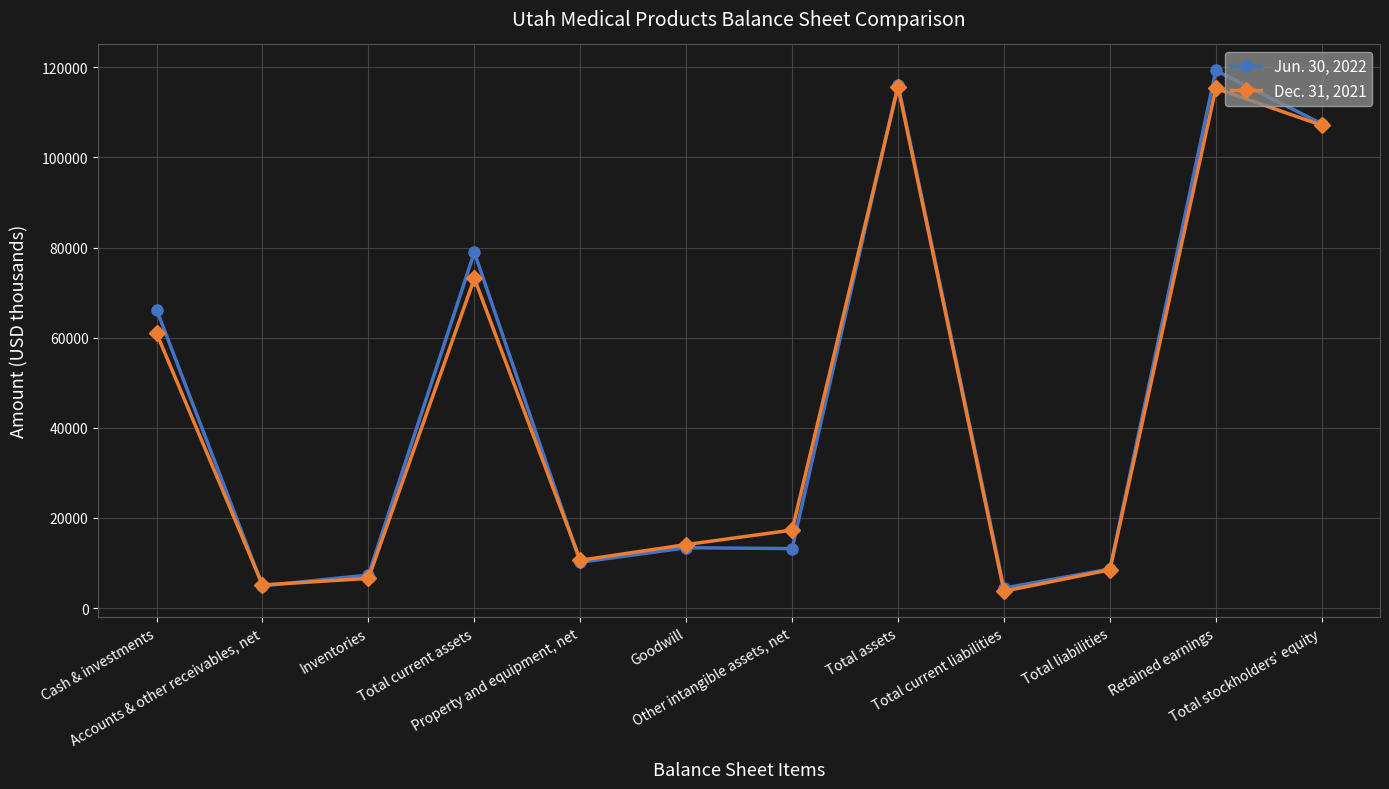

At how many categories does at least one series exceed 68524?

4